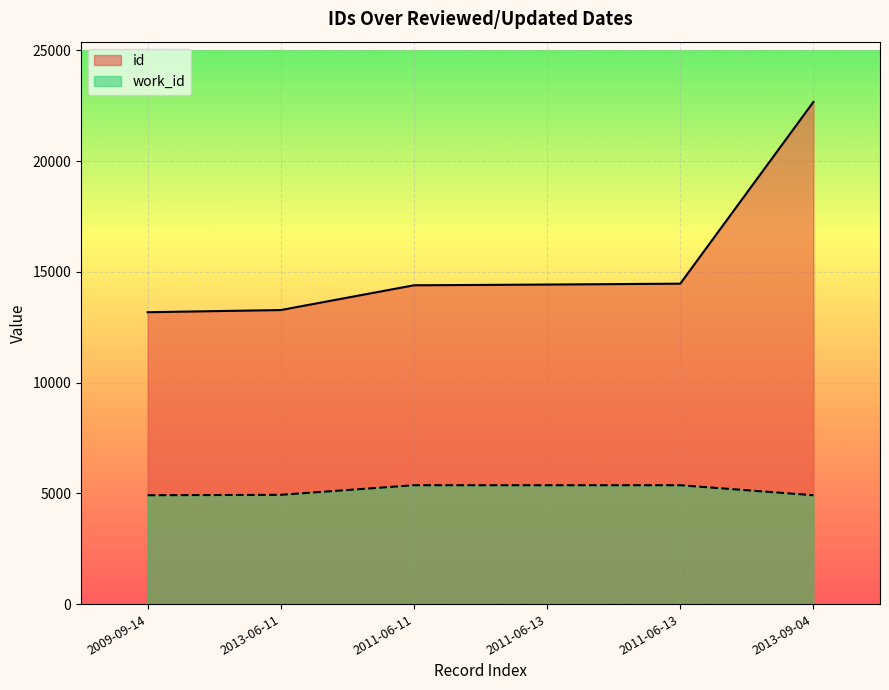

What are all the series names shown in the legend?

id, work_id